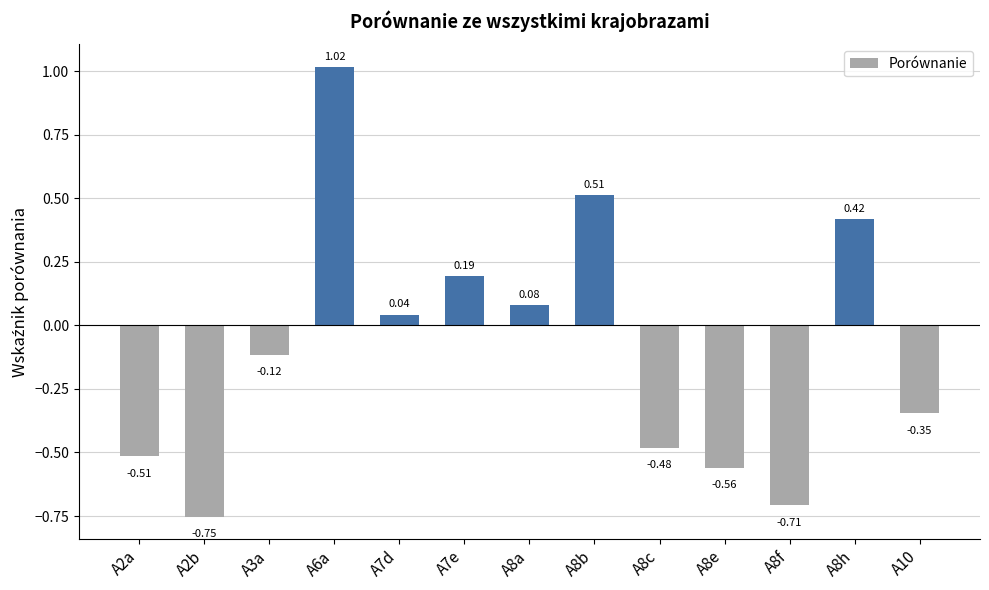

What is the difference between the maximum and minimum values?

1.8